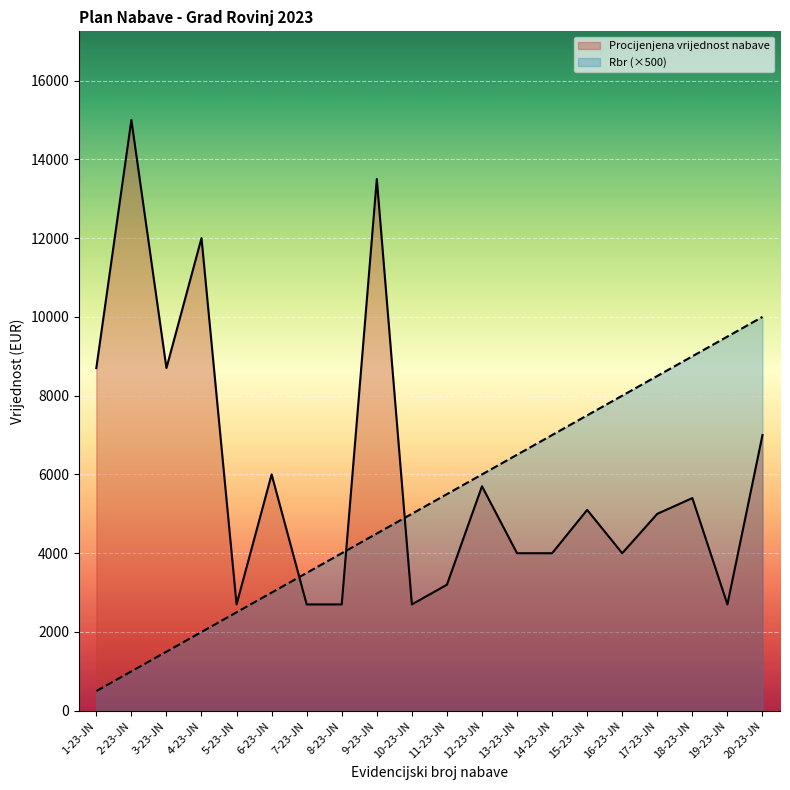

At which label does Procijenjena vrijednost nabave first exceed 5100?

1-23-JN